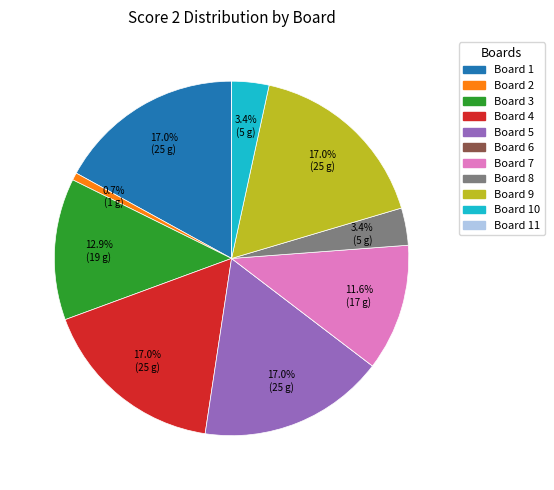

Is there a majority slice in this chart?

No